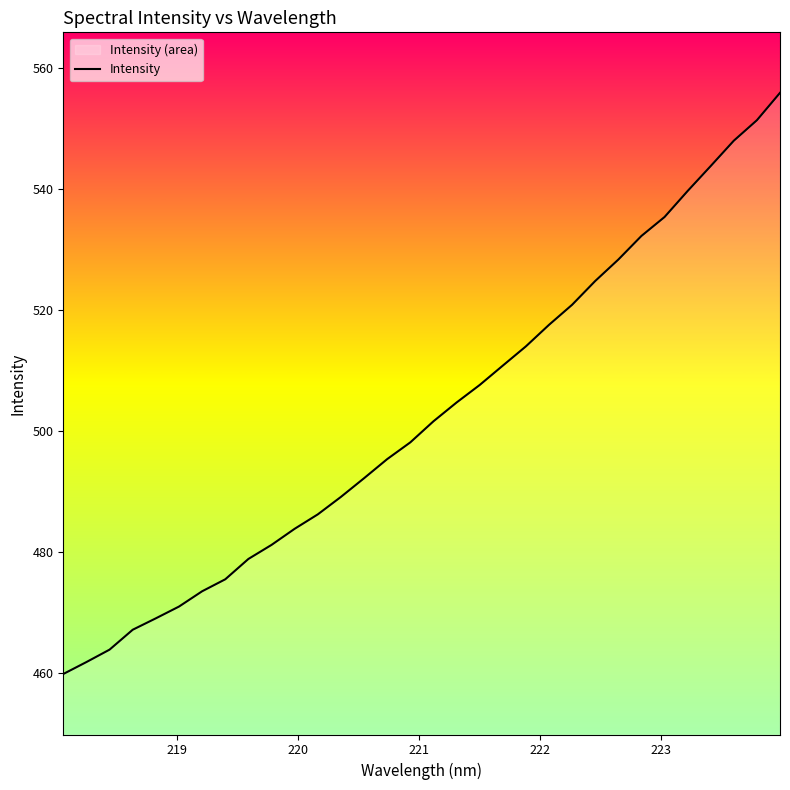

What is the minimum value shown in the chart?

459.8